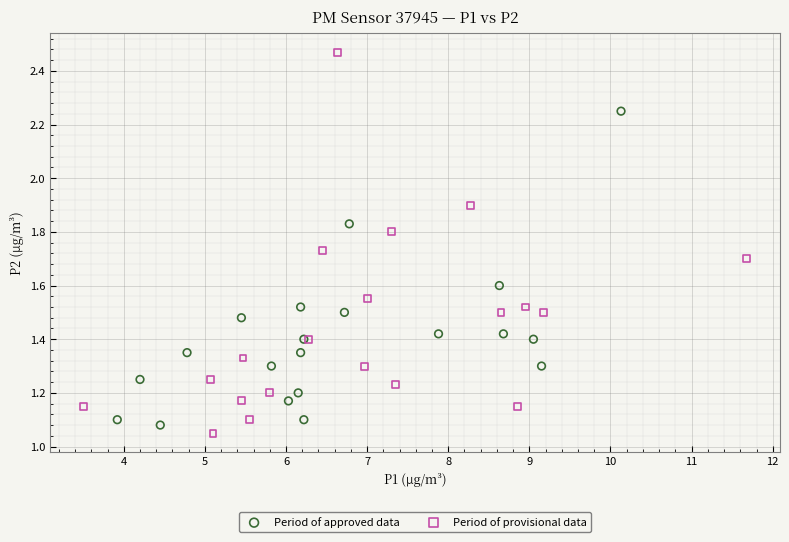

Which series reaches the maximum Y coordinate?

Period of provisional data